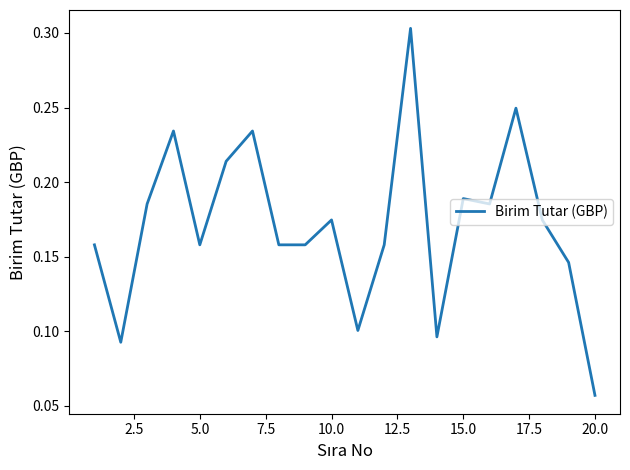

How many lines are shown in the chart?

1